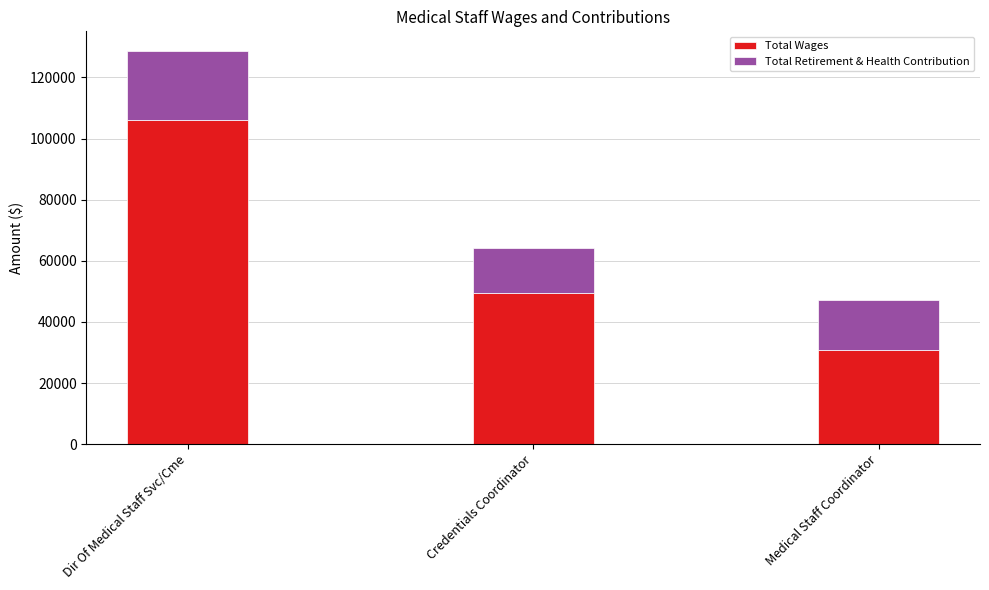

At which category is the sum across all series the highest?

Dir Of Medical Staff Svc/Cme